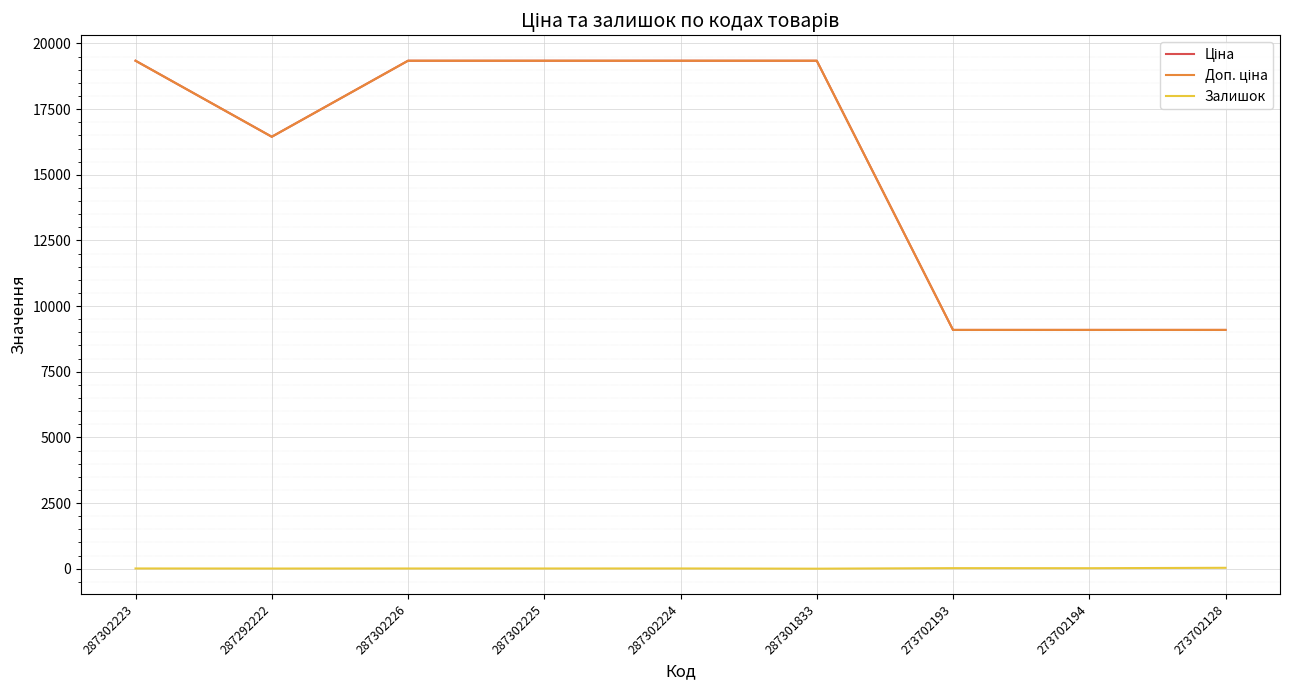

Does the chart have visible grid lines?

Yes